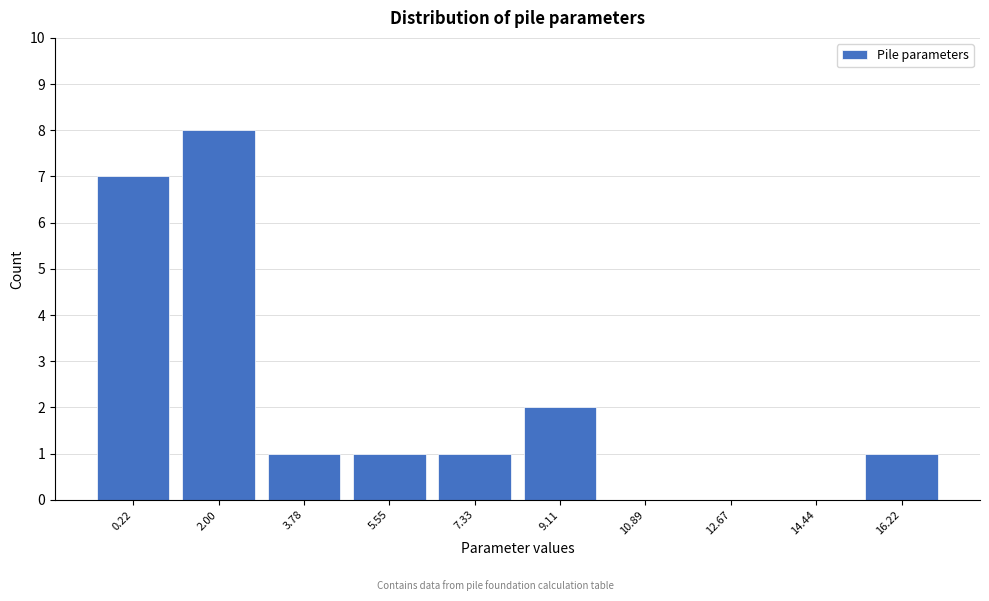

Reading right to left, list all the values displayed in this chart.

16.22=1	14.44=0	12.67=0	10.89=0	9.11=2	7.33=1	5.55=1	3.78=1	2.00=8	0.22=7